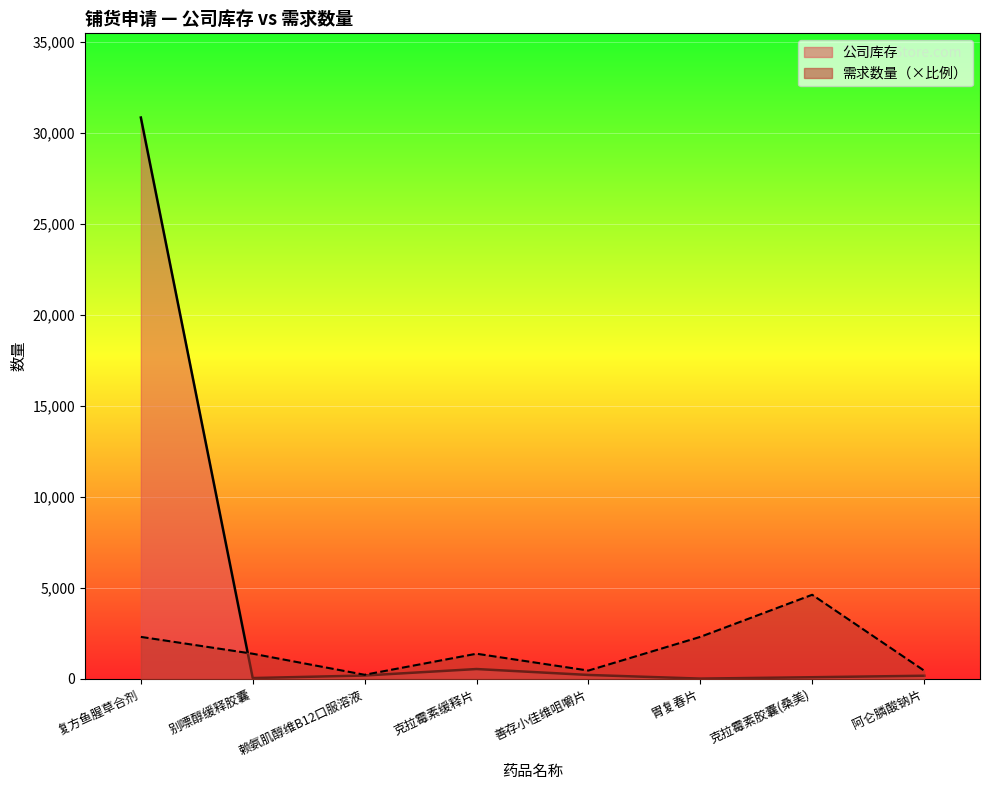

Which category has the lowest value in the 公司库存 series?

胃复春片